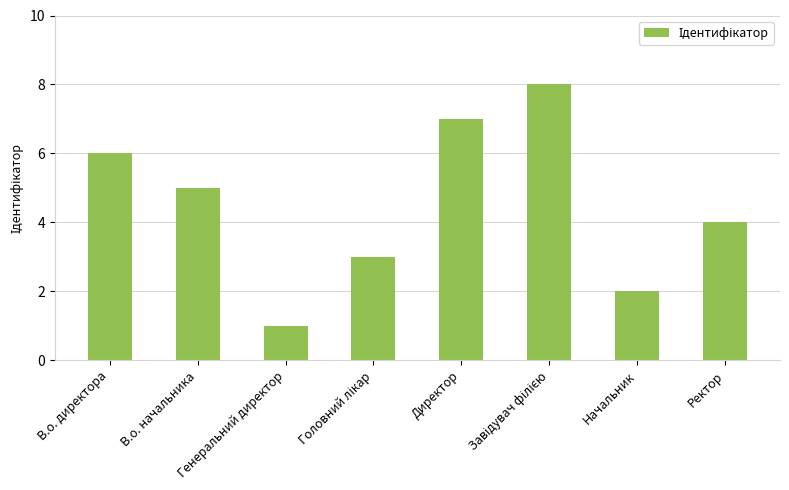

Where does the data first go above 5?

В.о. директора